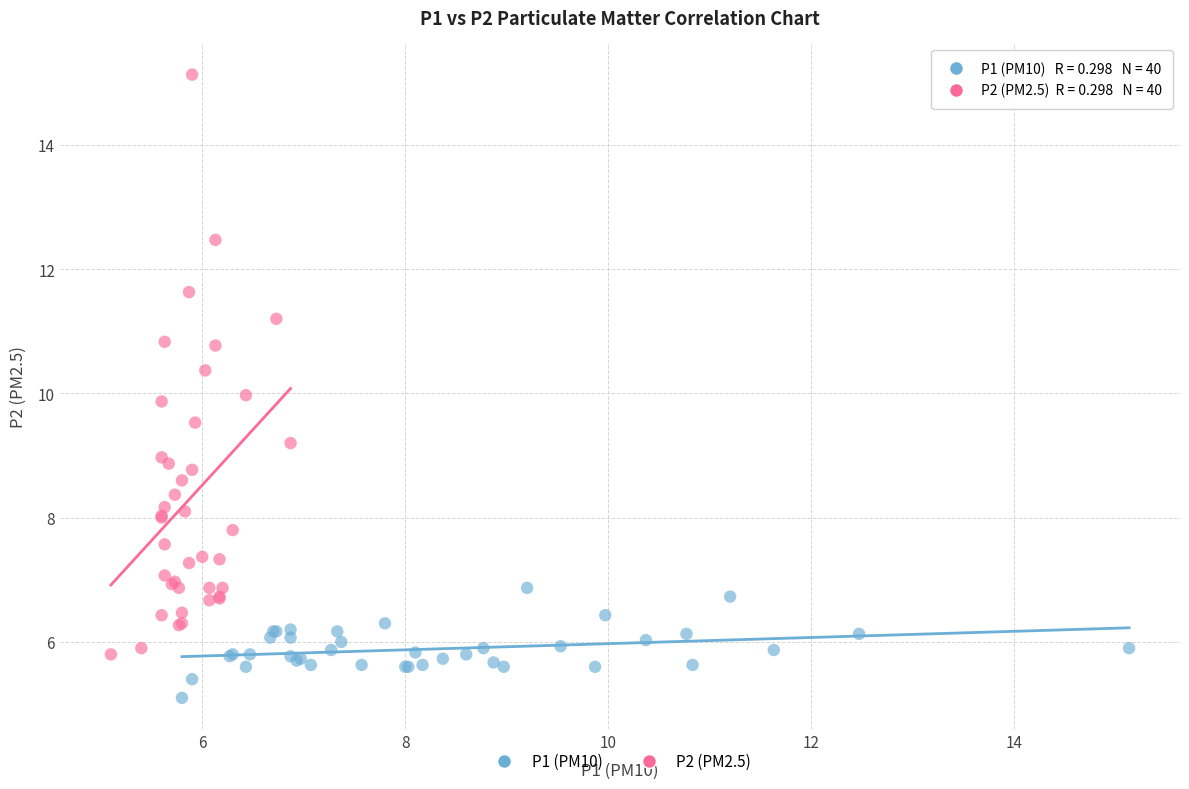

Which series has the widest spread of Y values?

P2 (PM2.5)